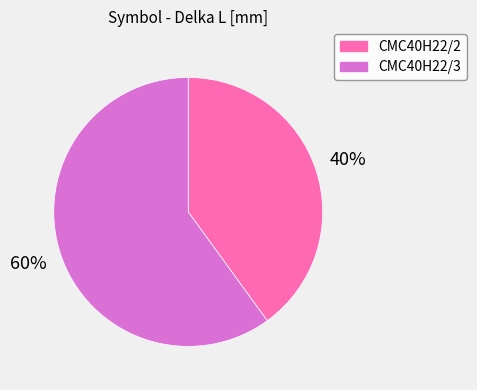

How many segments does this pie chart have?

2